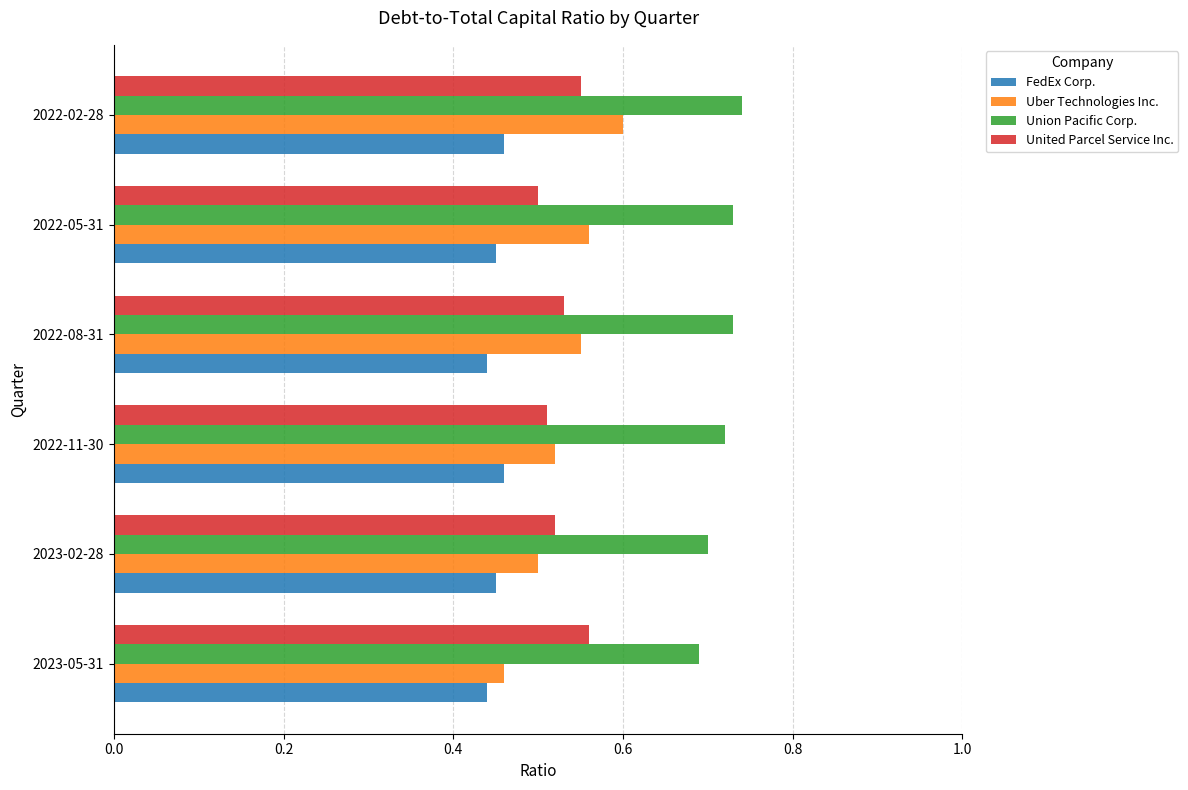

Is it true that Union Pacific Corp. equals 0.5 at 2022-11-30?

False